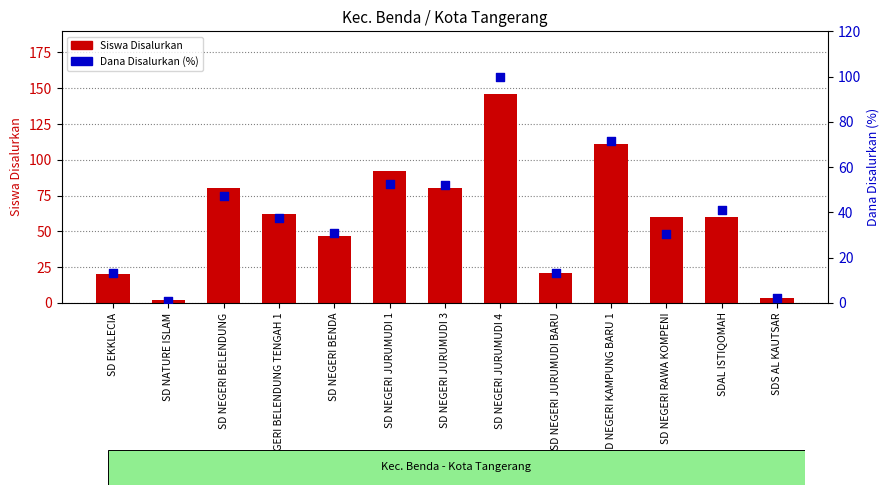

Which series contains the highest Y value?

Siswa Disalurkan